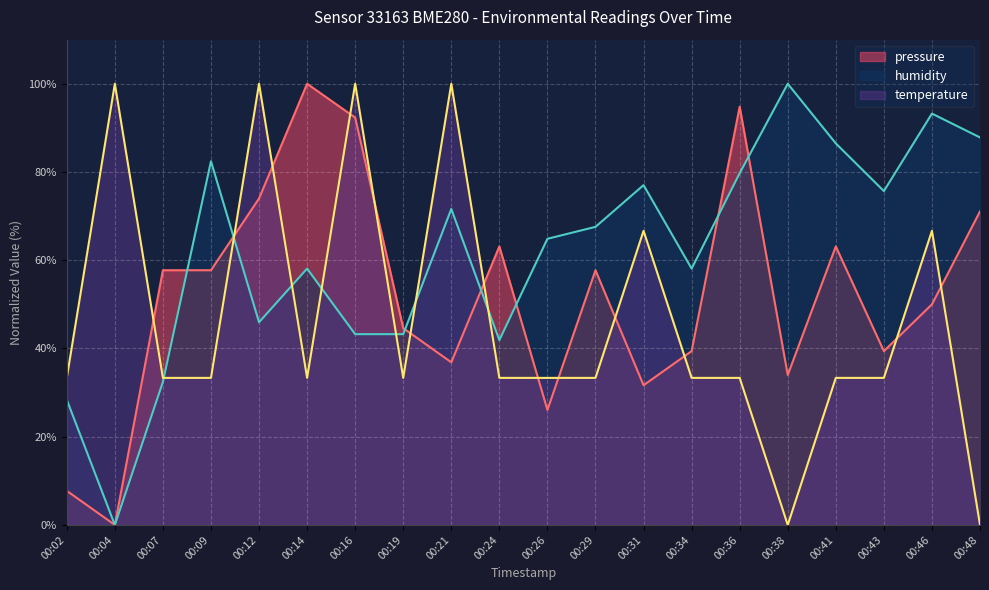

What is the value of the pressure point at the 10th from the left?

63.1